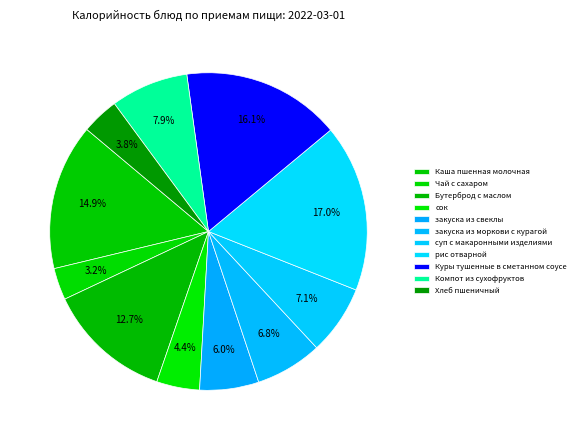

Rank the categories by value from highest to lowest.

рис отварной, Куры тушенные в сметанном соусе, Каша пшенная молочная, Бутерброд с маслом, Компот из сухофруктов, суп с макаронными изделиями, закуска из моркови с курагой, закуска из свеклы, сок, Хлеб пшеничный, Чай с сахаром